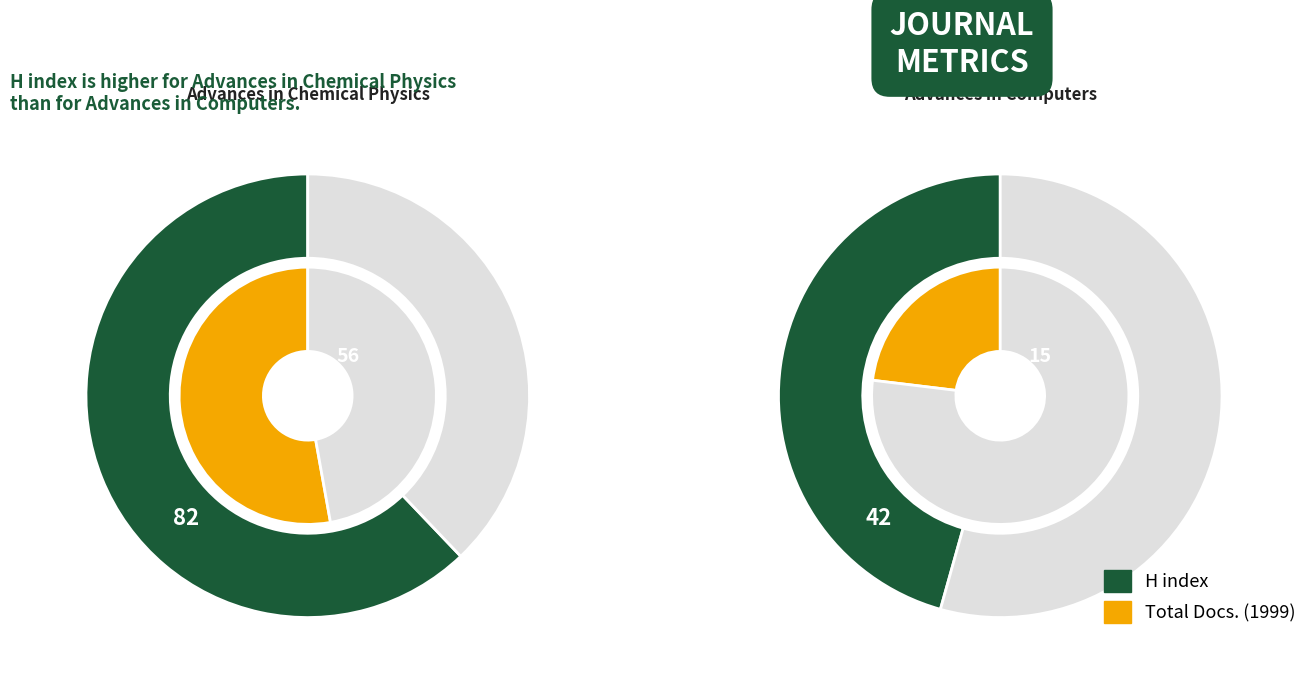

True or false: Advances in Computers accounts for 34% of the total.

True